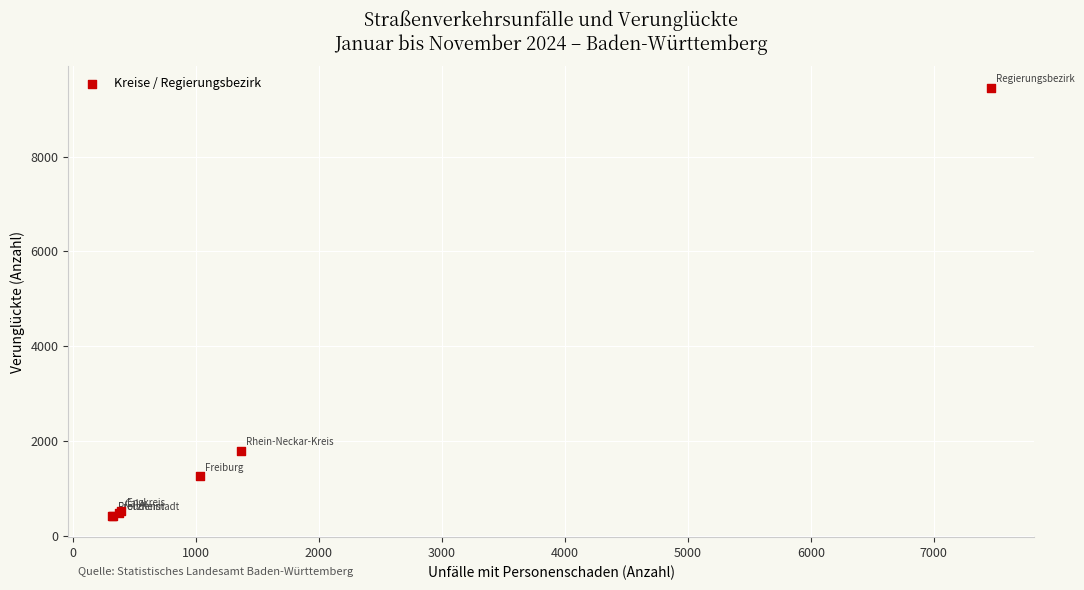

What Y value in the scatter plot is closest to 4938?

1794